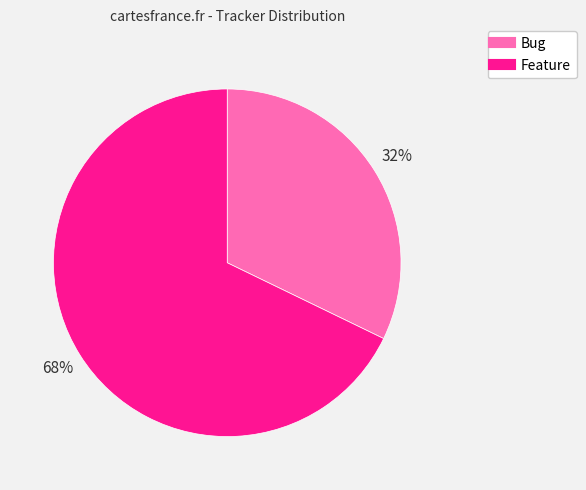

To the nearest percent, what is the average slice percentage?

50%